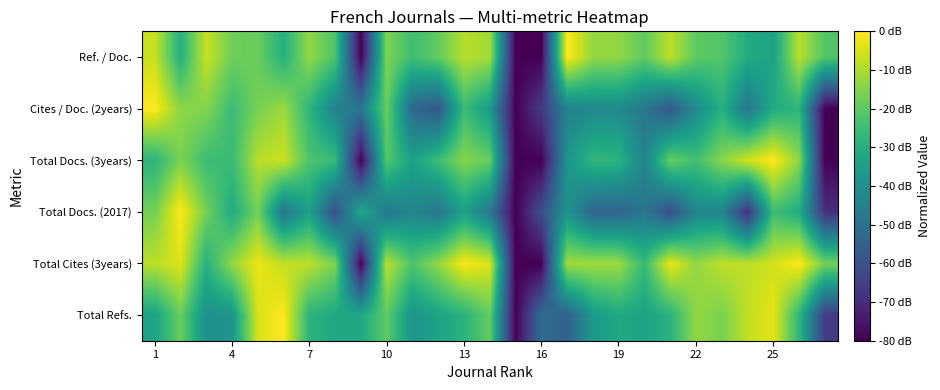

Reading right to left, list all the values displayed in this chart.

Total Refs.: 0.2	0.7	1.0	0.9	0.8	0.8	0.6	0.6	0.6	0.5	0.3	0.4	0.0	0.8	0.6	0.6	0.5	0.8	0.6	0.6	0.6	1.0	0.9	0.5	0.5	0.8	0.6
Total Cites (3years): 0.8	1.0	0.9	0.9	0.9	0.8	1.0	0.7	0.9	0.9	0.9	0.0	0.0	0.9	1.0	0.8	0.7	0.9	0.0	0.8	0.9	0.9	1.0	0.8	0.6	0.9	0.9
Total Docs. (2017): 0.1	0.6	0.7	0.1	0.5	0.5	0.2	0.4	0.3	0.3	0.5	0.2	0.0	0.4	0.6	0.4	0.5	0.4	0.6	0.2	0.6	0.4	0.8	0.6	0.8	1.0	0.8
Total Docs. (3years): 0.0	0.8	1.0	0.9	0.8	0.7	0.8	0.4	0.6	0.7	0.5	0.0	0.0	0.8	0.8	0.7	0.6	0.7	0.0	0.7	0.7	0.9	0.9	0.7	0.7	0.8	0.6
Cites / Doc. (2years): 0.0	0.6	0.6	0.4	0.6	0.5	0.3	0.4	0.5	0.5	0.4	0.2	0.0	0.5	0.7	0.3	0.3	0.8	0.4	0.4	0.6	0.9	0.8	0.7	0.8	0.8	1.0
Ref. / Doc.: 0.7	0.9	0.6	0.6	0.7	0.8	0.9	0.8	0.8	0.8	1.0	0.0	0.0	0.9	0.9	0.8	0.7	0.8	0.0	0.7	0.8	0.6	0.8	0.8	0.9	0.6	0.9